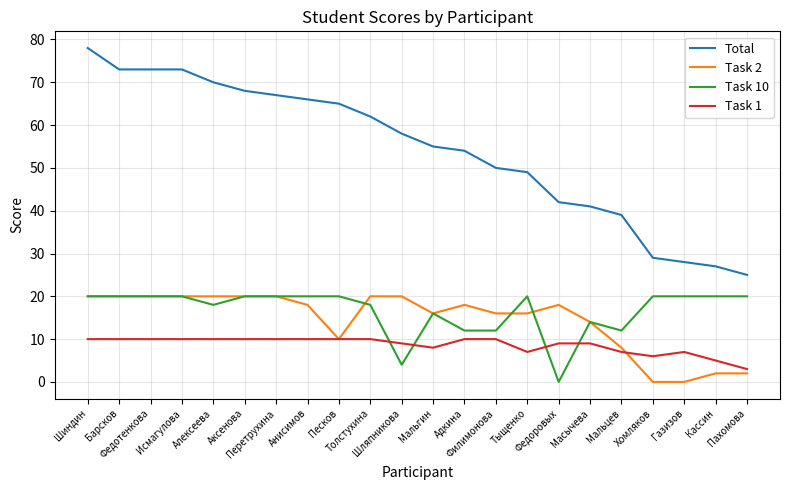

Is the value of Task 10 at Пахомова greater than the value of Total at Федоровых?

No